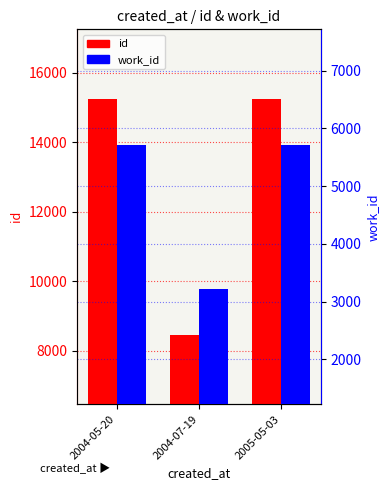

Rank the categories by id value from lowest to highest.

2004-07-19, 2004-05-20, 2005-05-03